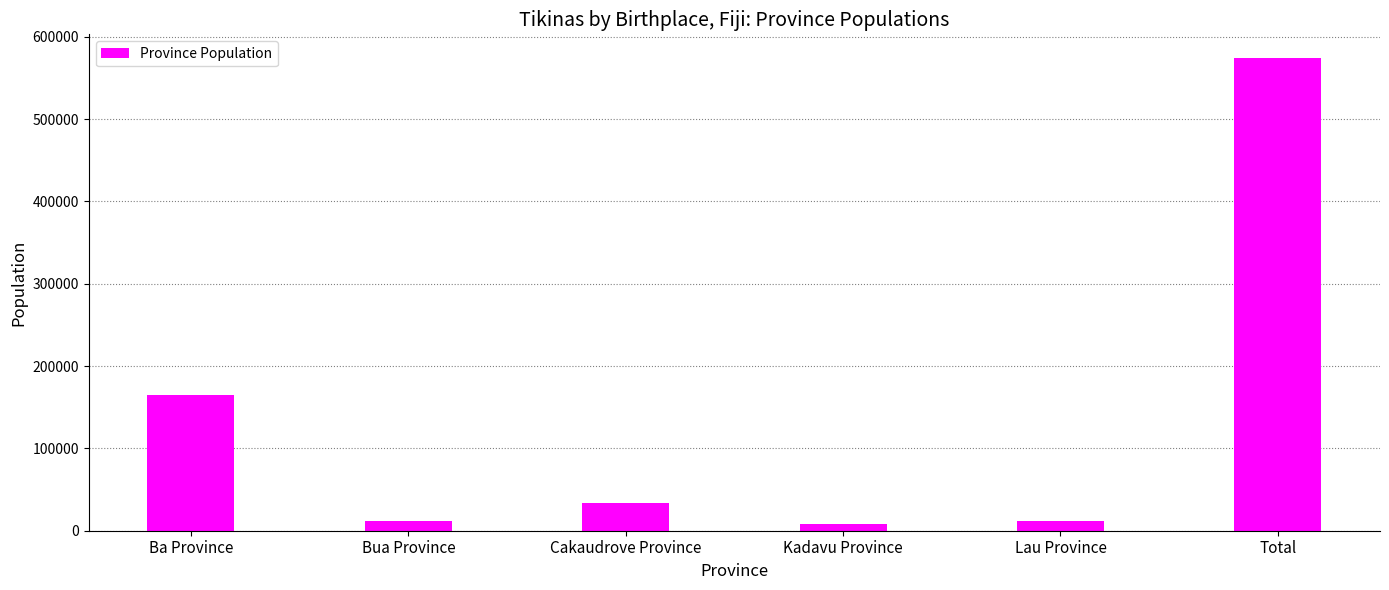

Does the chart contain any negative values?

No